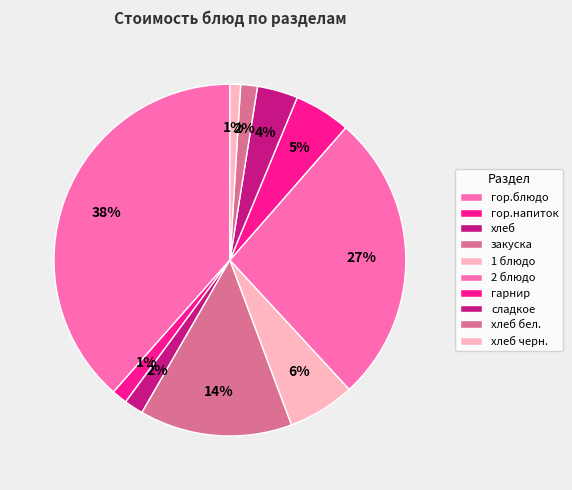

Is there any slice that represents more than half of the pie?

No